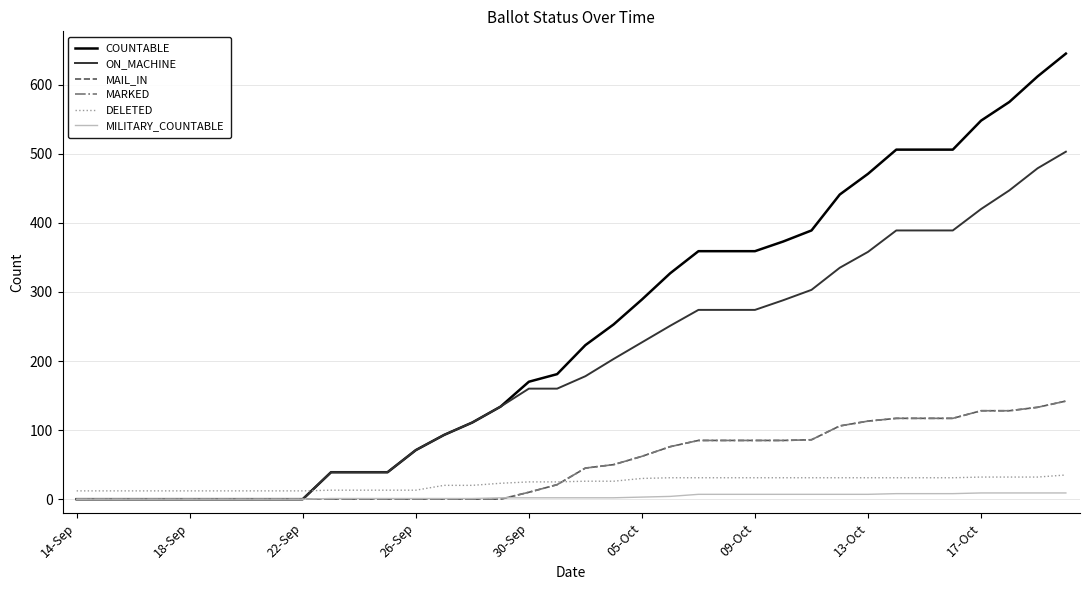

Reading left to right, extract all data points from this chart.

COUNTABLE: 0	0	0	0	0	0	0	0	0	39	39	39	71	93	111	134	170	181	223	253	289	327	359	359	359	373	389	441	471	506	506	506	548	575	612	645
ON_MACHINE: 0	0	0	0	0	0	0	0	0	39	39	39	71	93	111	134	160	160	178	203	227	251	274	274	274	288	303	335	358	389	389	389	420	447	479	503
MAIL_IN: 0	0	0	0	0	0	0	0	0	0	0	0	0	0	0	0	10	21	45	50	62	76	85	85	85	85	86	106	113	117	117	117	128	128	133	142
MARKED: 0	0	0	0	0	0	0	0	0	0	0	0	0	0	0	0	10	21	45	50	62	76	85	85	85	85	86	106	113	117	117	117	128	128	133	142
DELETED: 12	12	12	12	12	12	12	12	12	13	13	13	13	20	20	23	25	25	26	26	30	31	31	31	31	31	31	31	31	31	31	31	32	32	32	35
MILITARY_COUNTABLE: 0	0	0	0	0	0	0	0	0	1	1	1	1	1	1	2	2	2	2	2	3	4	7	7	7	7	7	7	7	8	8	8	9	9	9	9